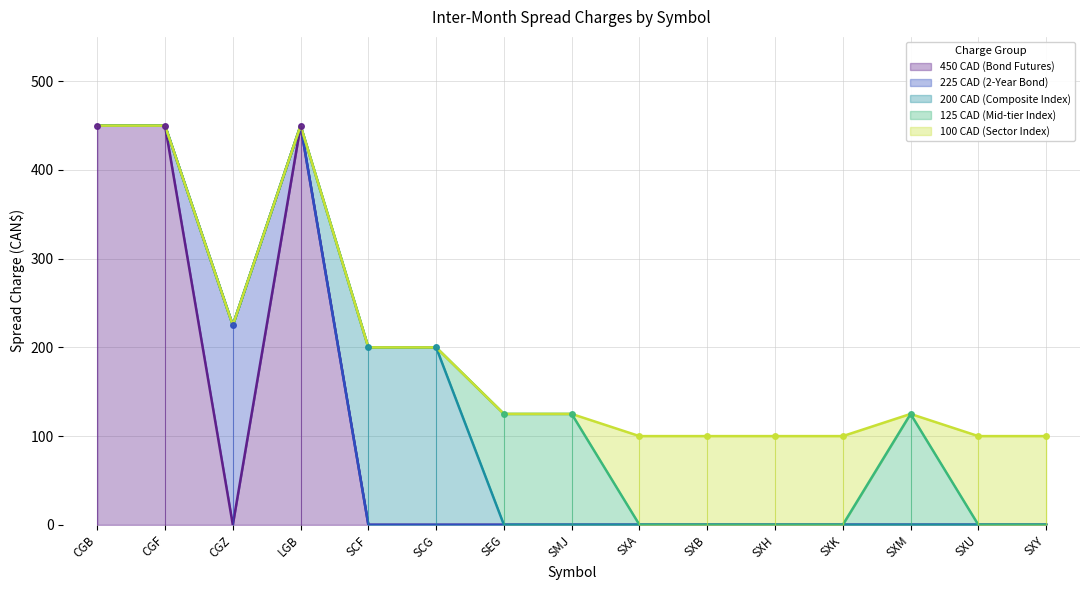

What is the sum of the values at CGF and CGZ?

675